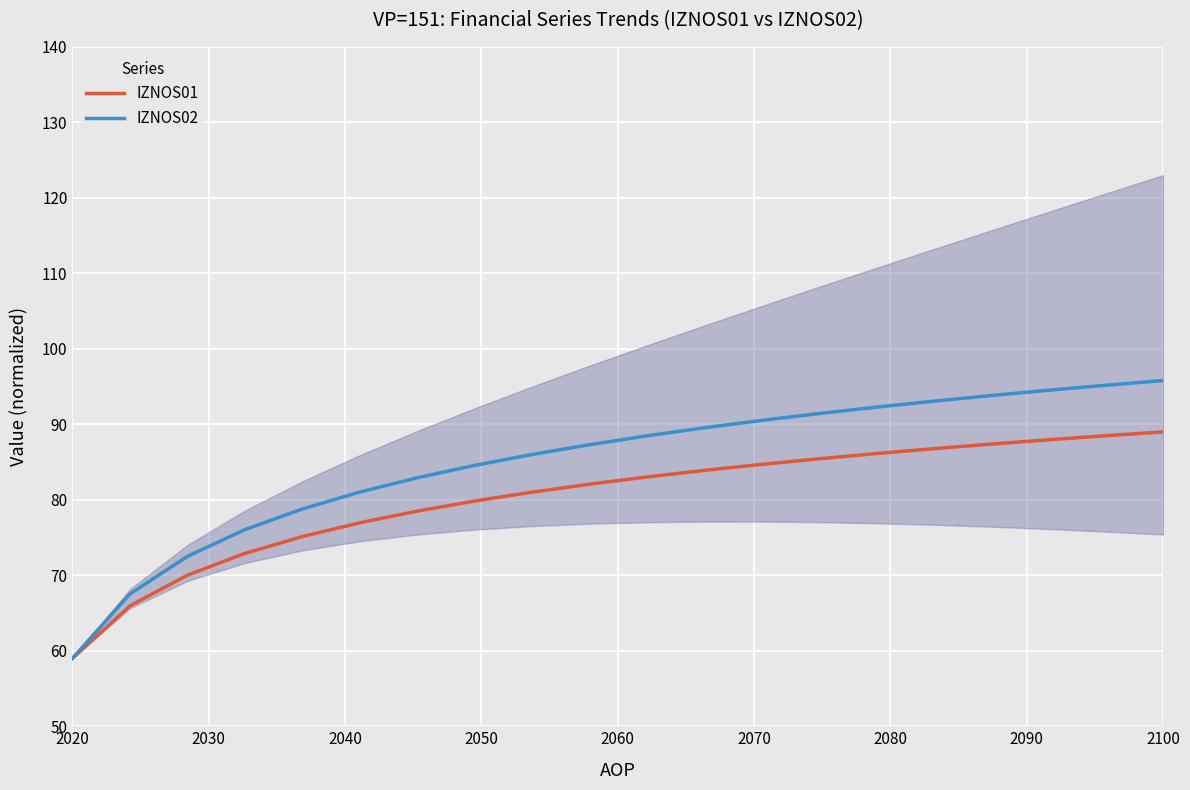

The IZNOS01 series shows 89.0 at 2100. True or false?

True